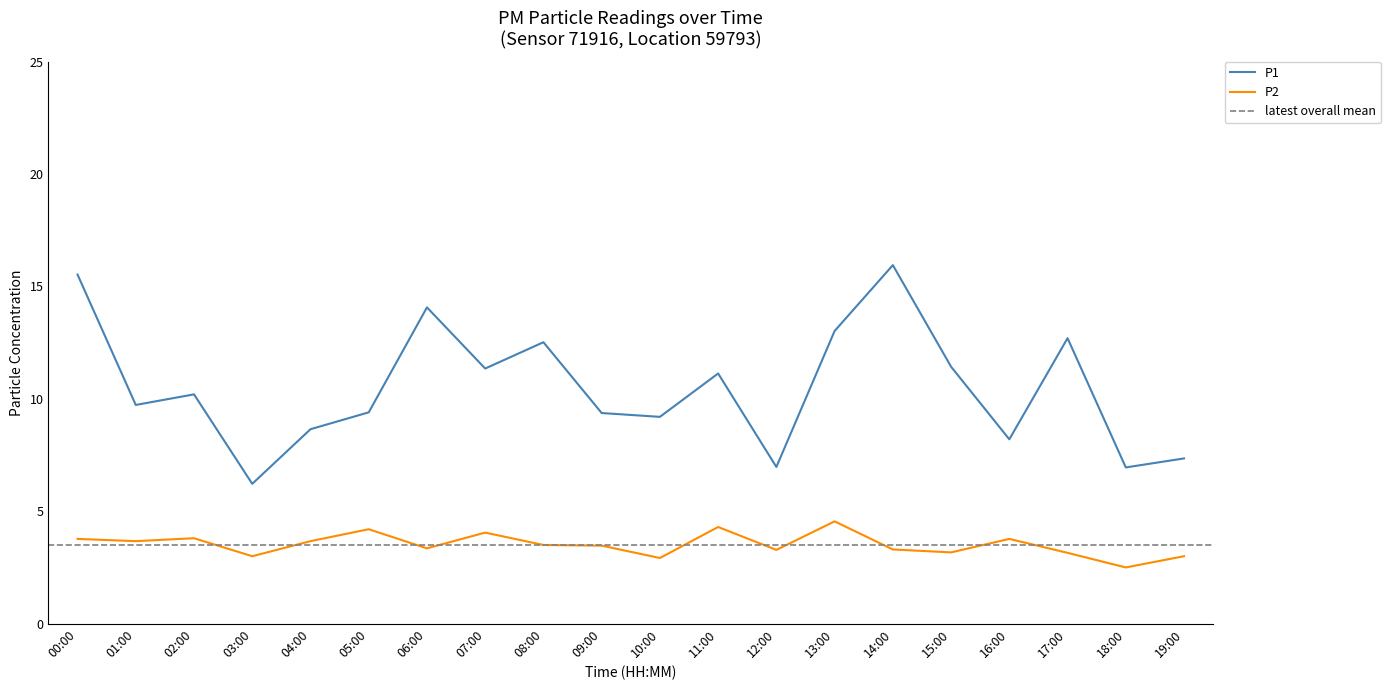

At which category does P2 reach its first local peak?

02:00